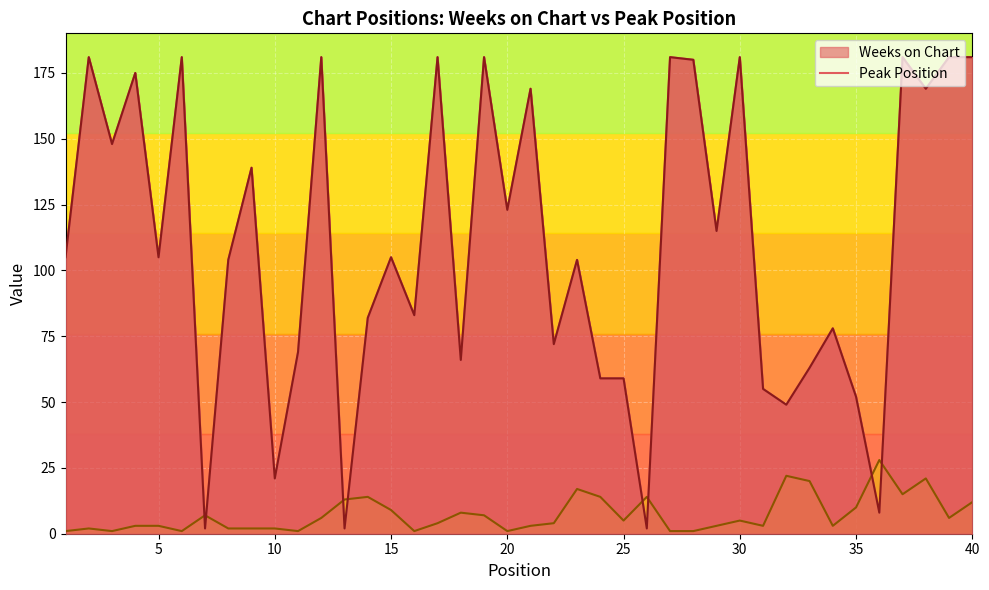

True or false: Weeks on Chart and Peak Position intersect in this chart.

True